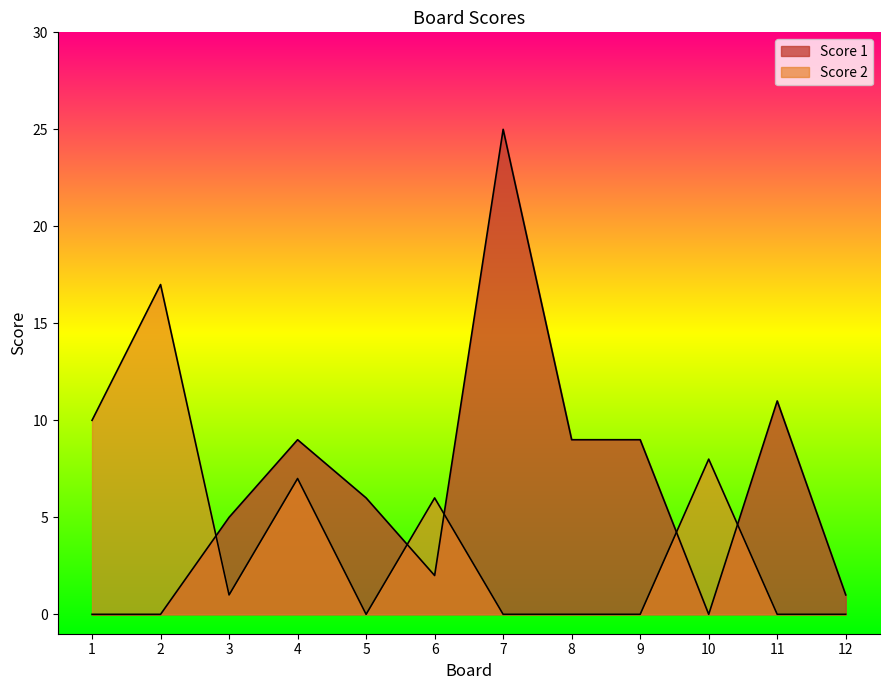

At which label is Score 2 closest to 8?

10